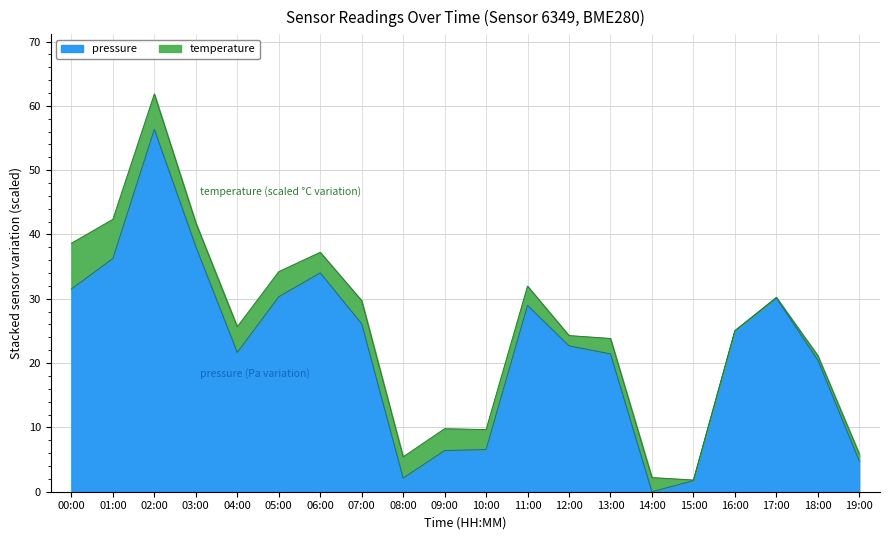

What is the difference between the maximum and minimum values?

56.3